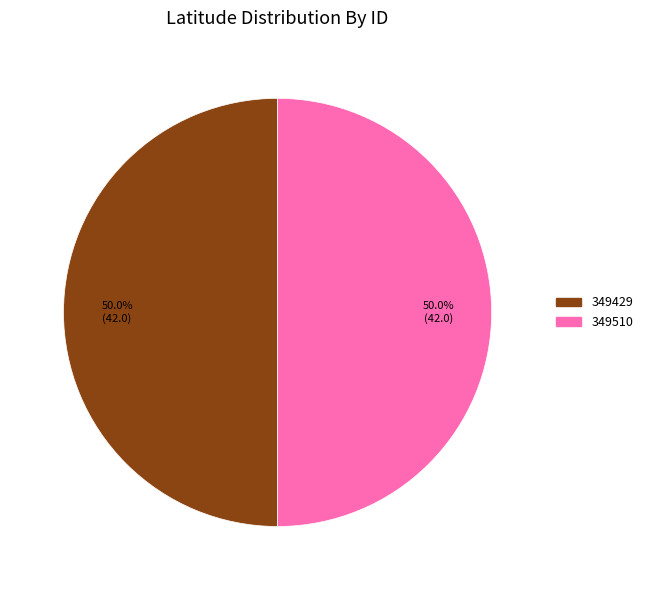

What portion of the pie excludes 349429?

50.0%